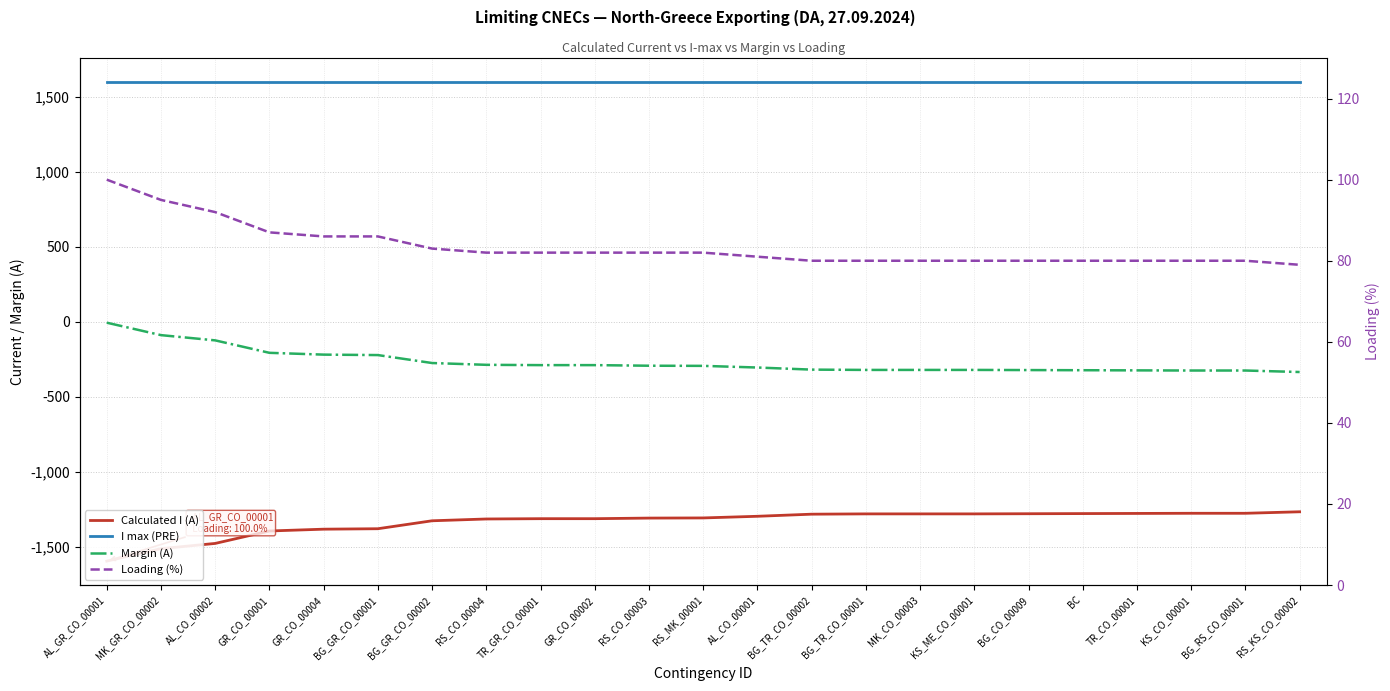

At which label does Margin (A) reach its minimum?

RS_KS_CO_00002